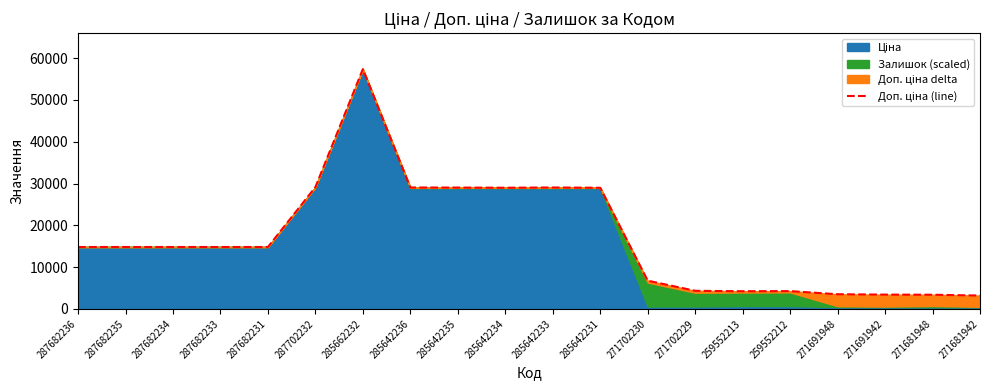

Which label corresponds to the largest value in the chart?

285662232